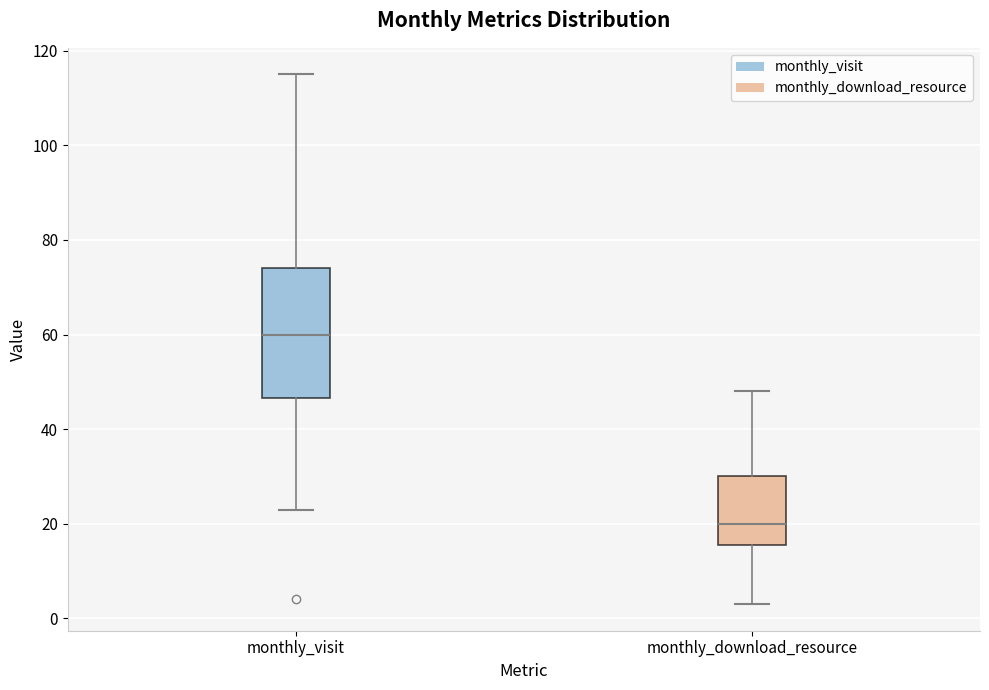

Reading left to right, read every box against the y-axis: the position of its median line, the range the box covers, and the ends of its whiskers. The values are not printed on the chart, so give them approximately, as read against the axis.

monthly_visit: median 60, box 46 to 74, whiskers 24 to 116
monthly_download_resource: median 20, box 16 to 30, whiskers 4 to 48